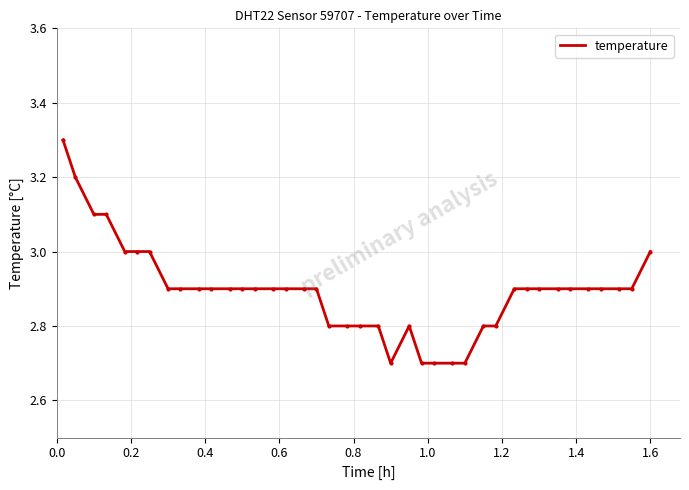

Count the values in the range 2 to 3.

36